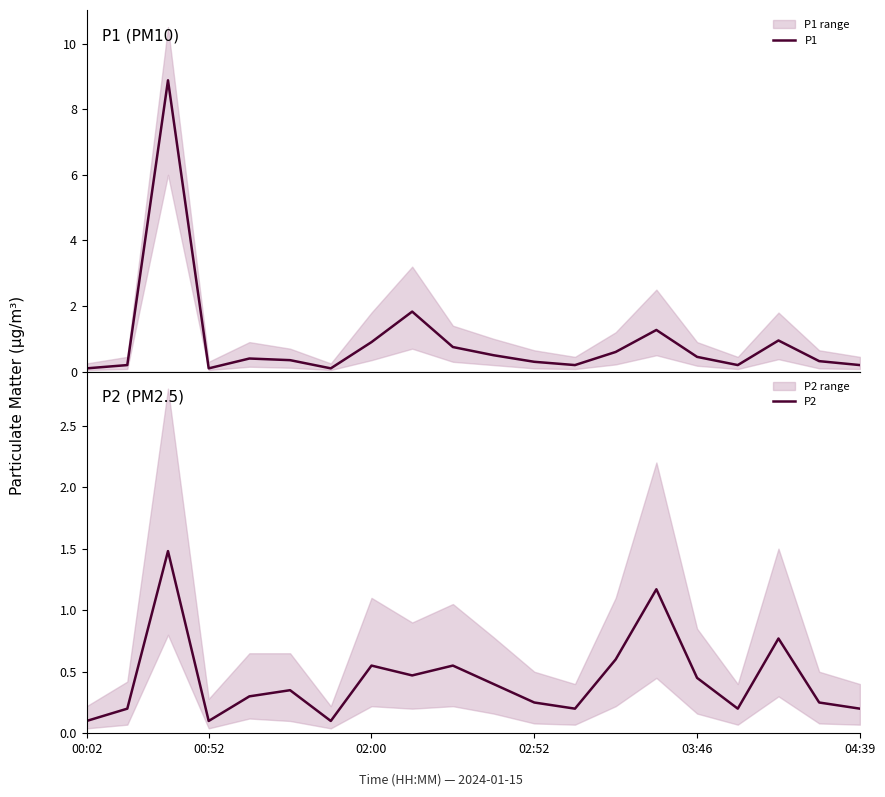

The value of P1 at 9 is 0.3. True or false?

False